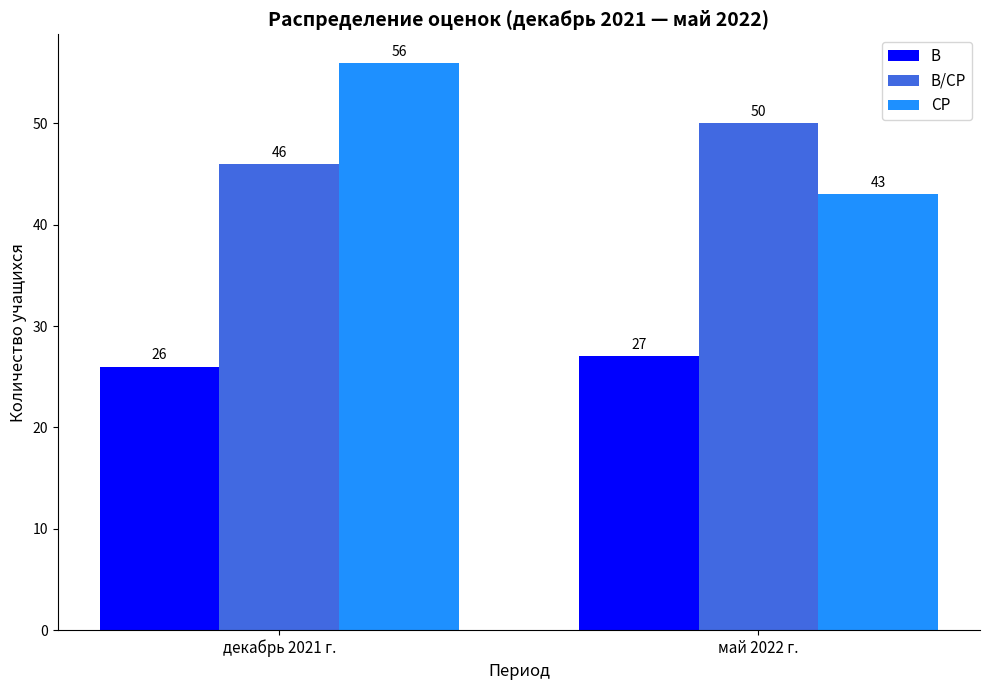

Is it true that СР equals 43 at май 2022 г.?

True